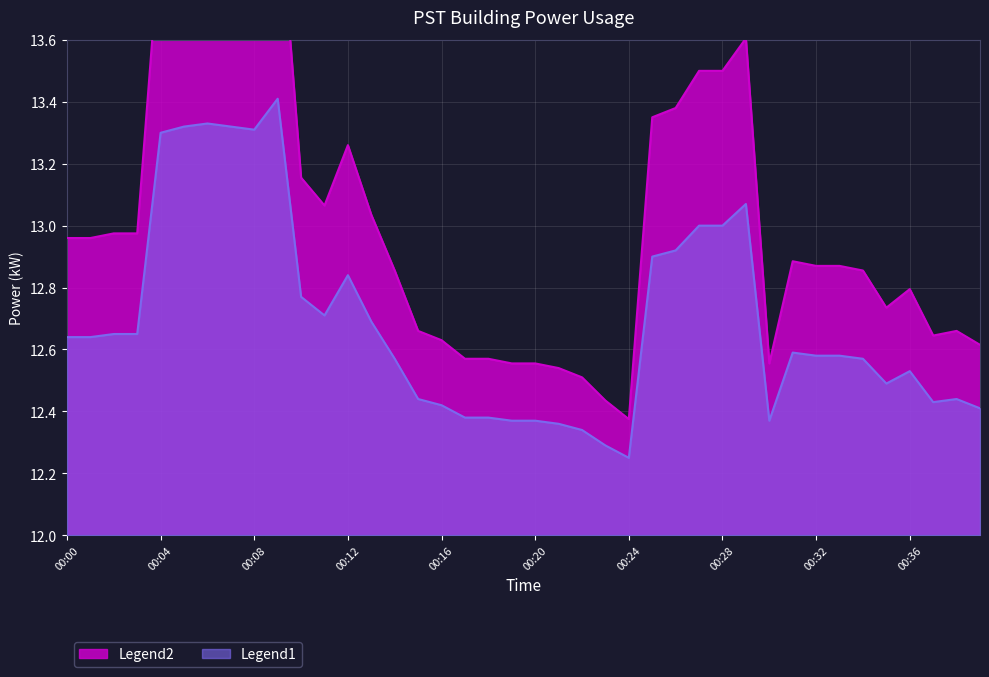

The value of Legend1 at 00:36 is 3.1. True or false?

False